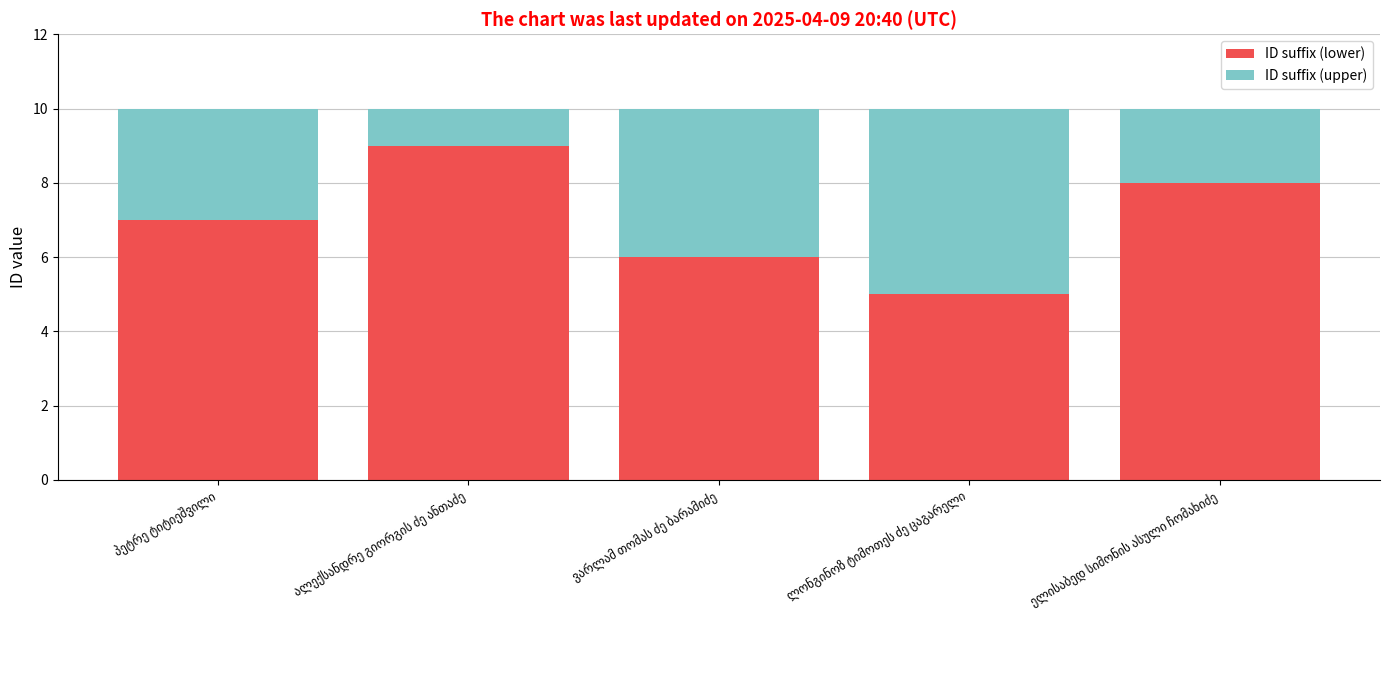

How many bars are there in total?

5